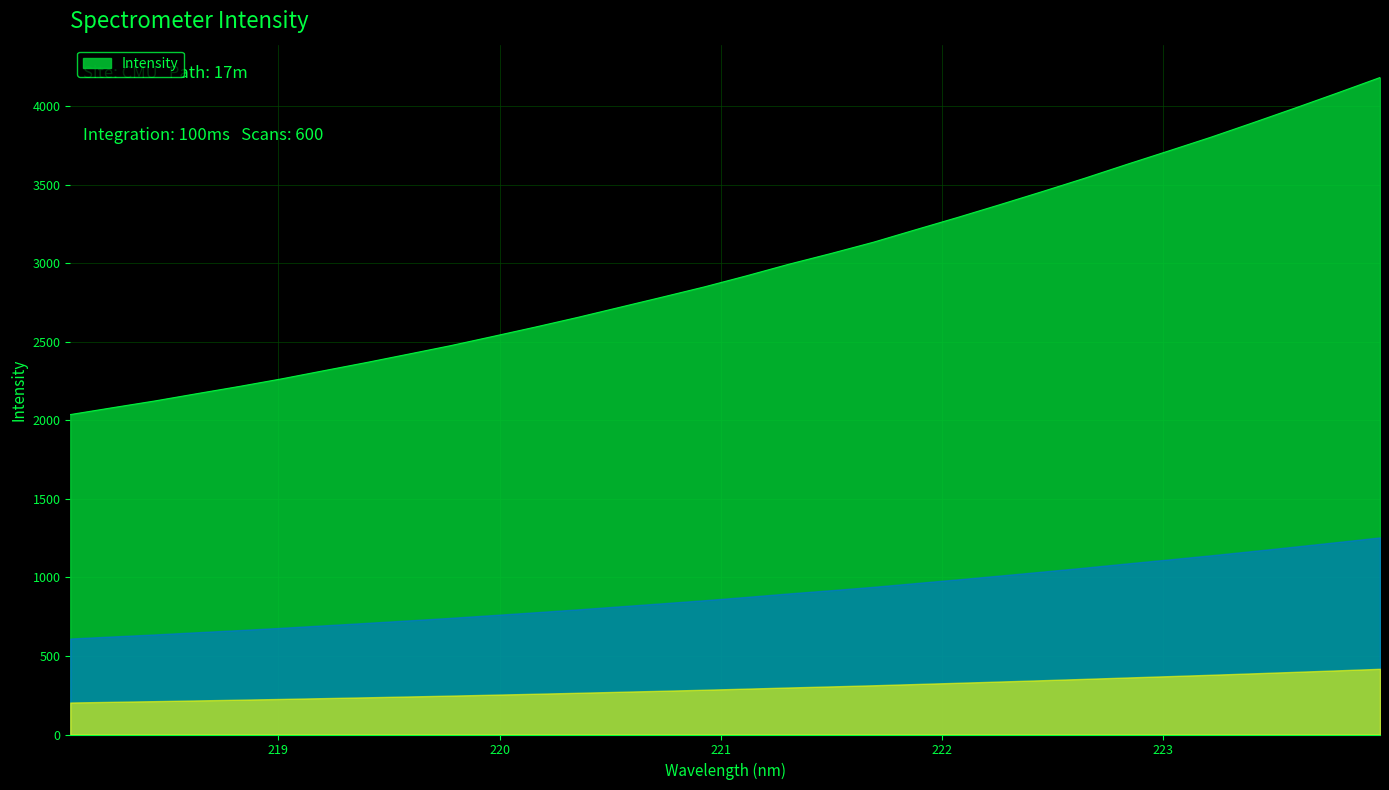

What is the sum of all values?

94884.4